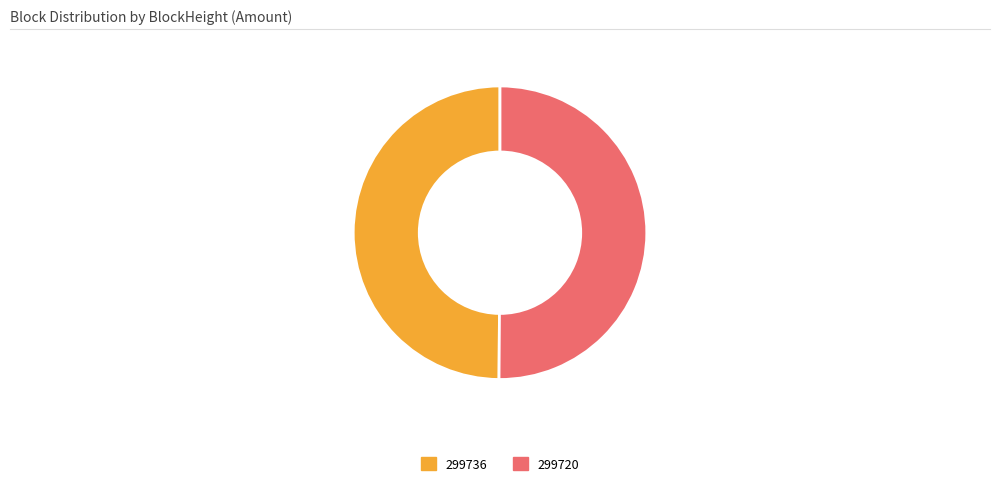

How many segments does this pie chart have?

2